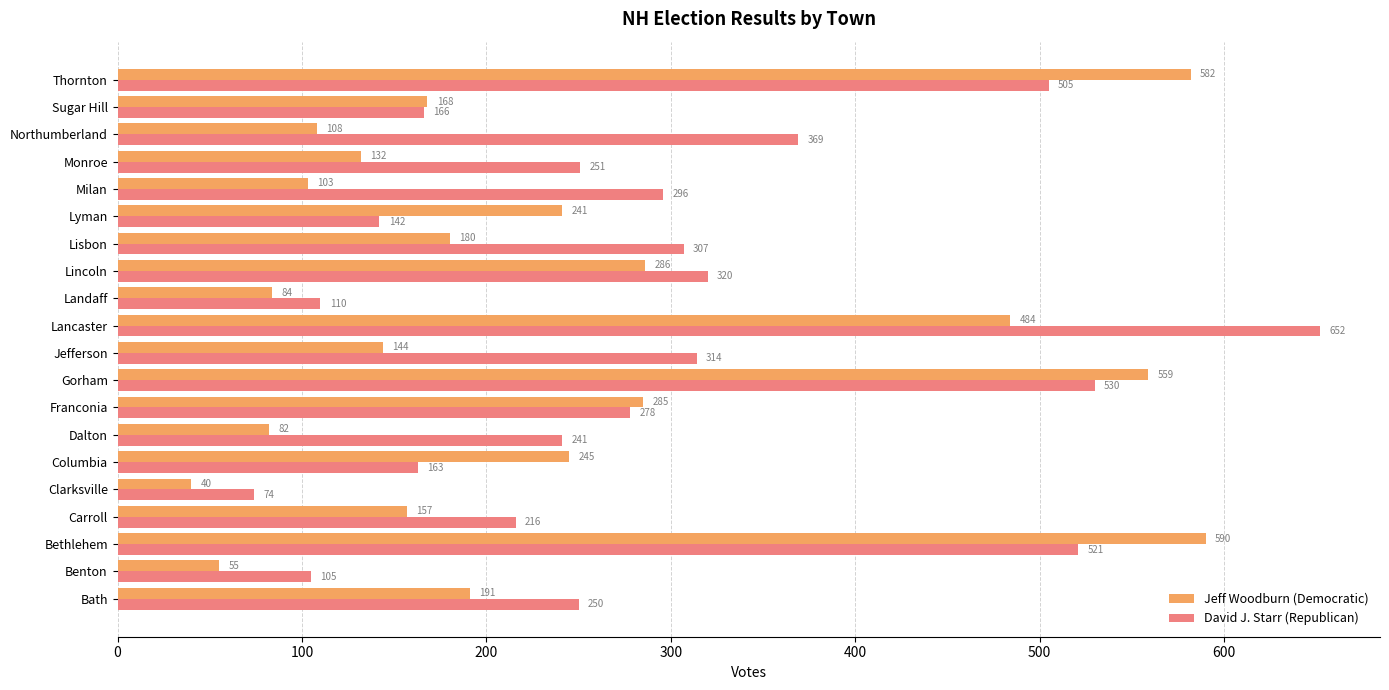

What is the total value across all series at Carroll?

373